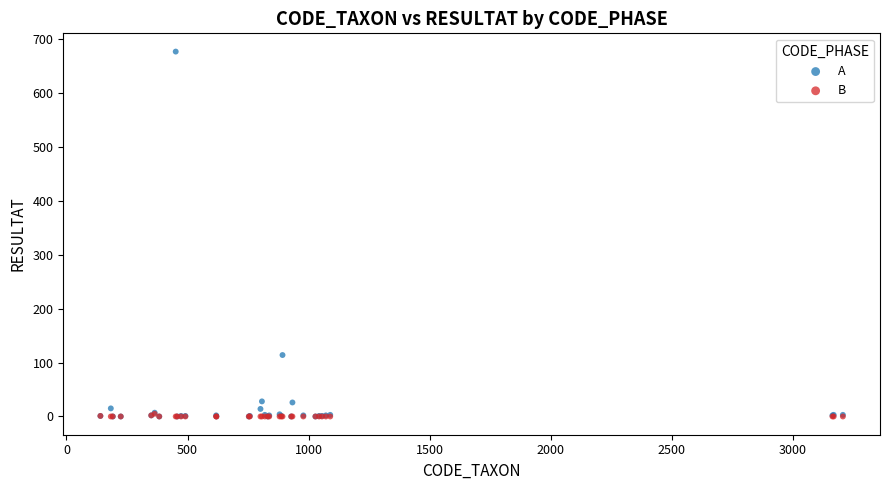

Across all series, what Y value is closest to 338?

114